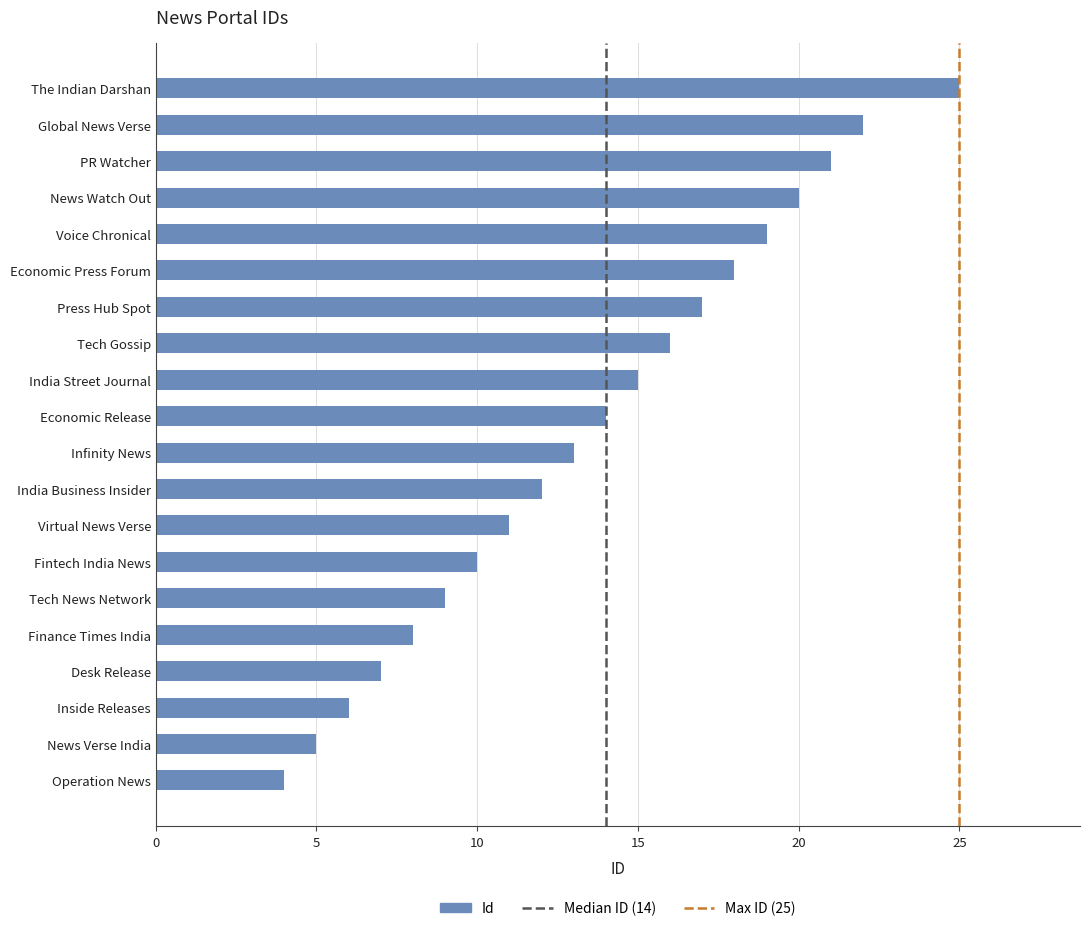

What is the sum of all values?

272